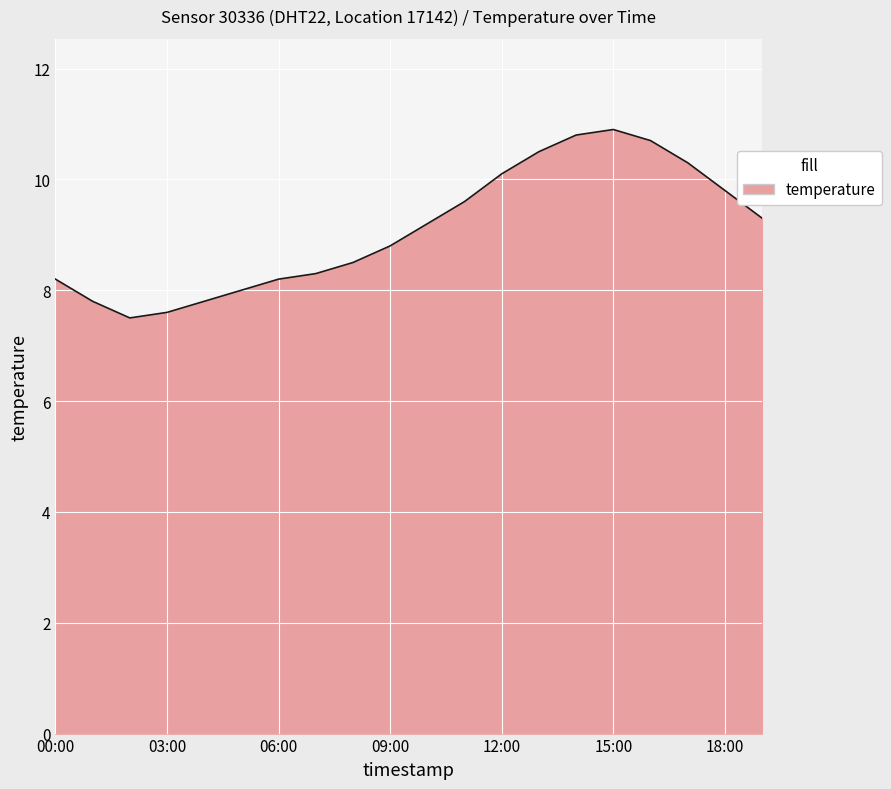

What is the smallest value displayed?

7.5